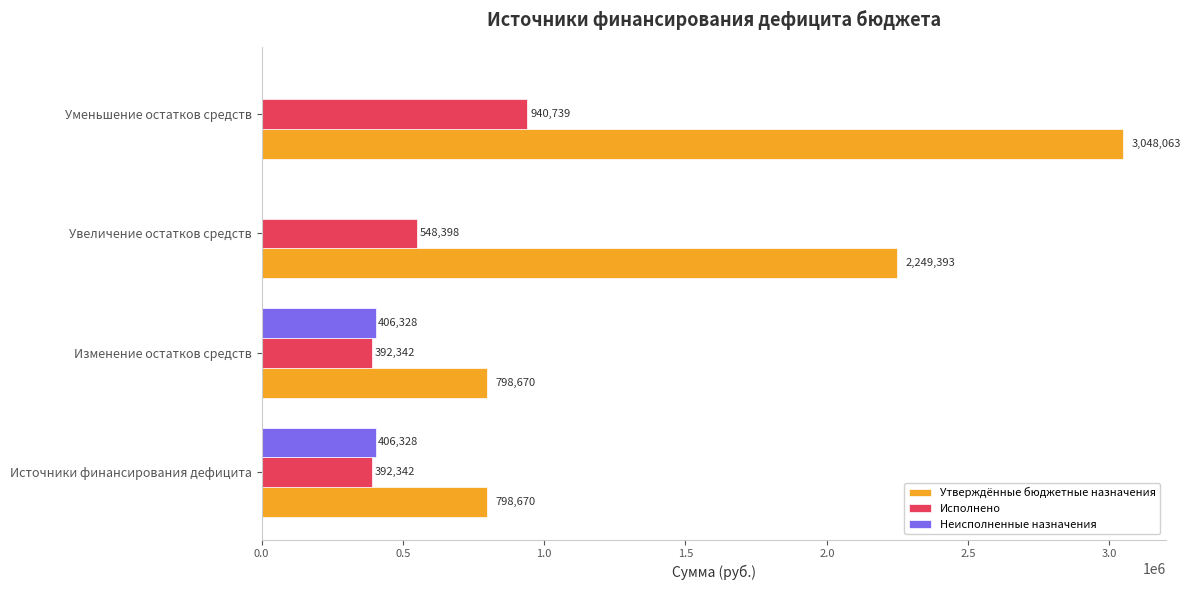

What is the maximum value for Неисполненные назначения?

406328.1